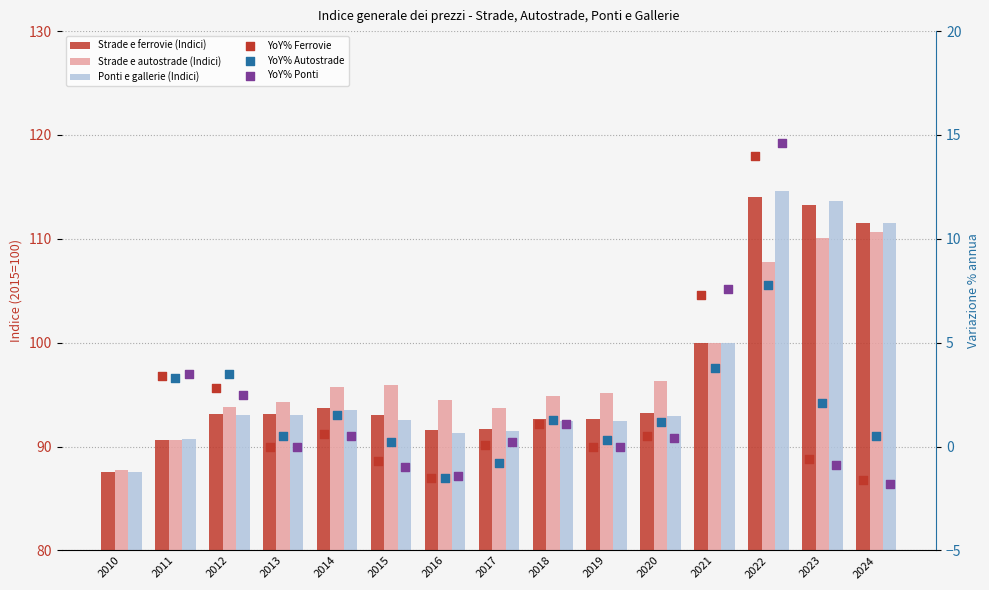

Is the value of Strade e autostrade (Indici) at 2019 greater than the value of Strade e ferrovie (Indici) at 2022?

No